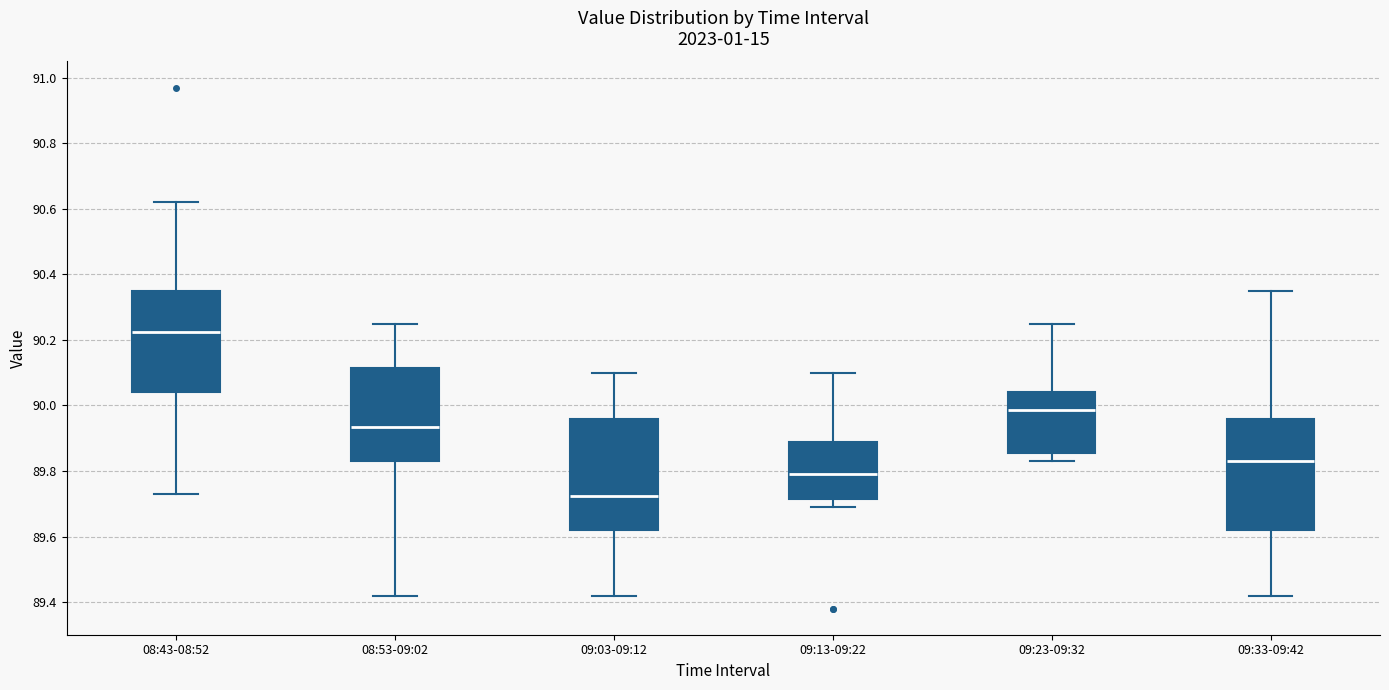

Reading left to right, read every box against the y-axis: the position of its median line, the range the box covers, and the ends of its whiskers. The values are not printed on the chart, so give them approximately, as read against the axis.

08:43-08:52: median 90.22, box 90.04 to 90.36, whiskers 89.74 to 90.62
08:53-09:02: median 89.94, box 89.84 to 90.12, whiskers 89.42 to 90.26
09:03-09:12: median 89.72, box 89.62 to 89.96, whiskers 89.42 to 90.10
09:13-09:22: median 89.80, box 89.72 to 89.90, whiskers 89.70 to 90.10
09:23-09:32: median 89.98, box 89.86 to 90.04, whiskers 89.84 to 90.26
09:33-09:42: median 89.84, box 89.62 to 89.96, whiskers 89.42 to 90.36